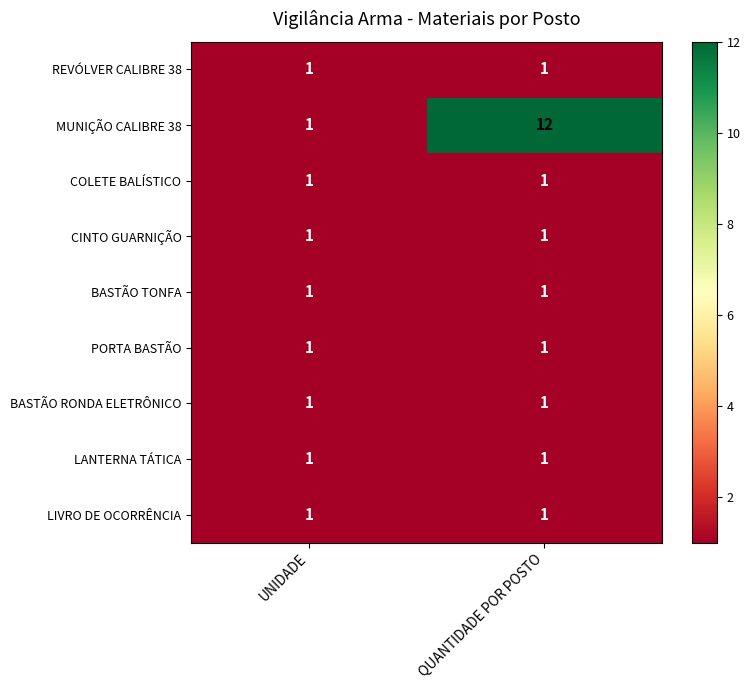

Which series has the largest total across all categories?

MUNIÇÃO CALIBRE 38